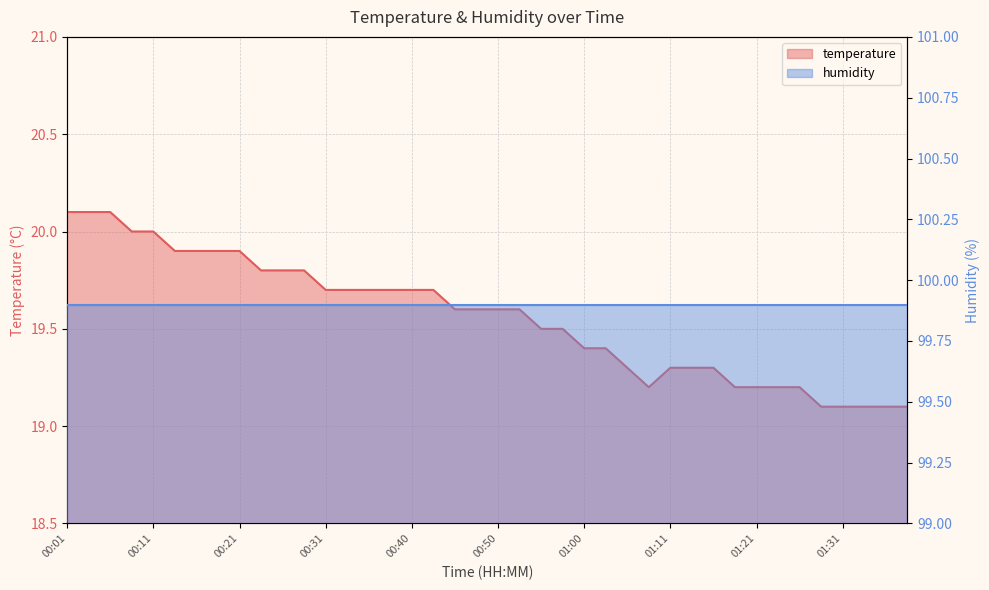

True or false: humidity and temperature cross at least once.

False